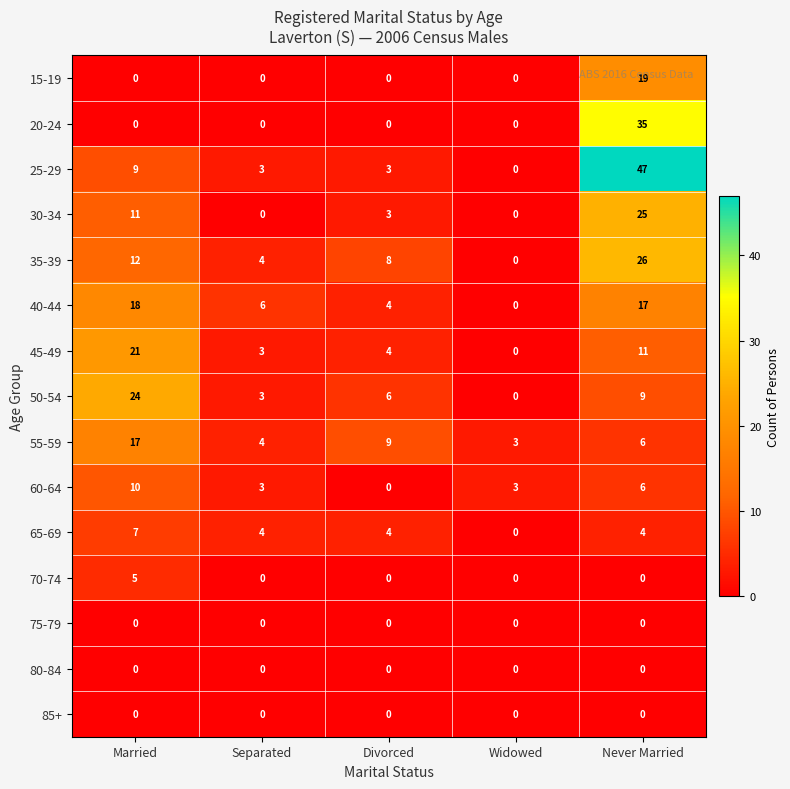

What is the difference between the maximum and minimum values in the 60-64 series?

10